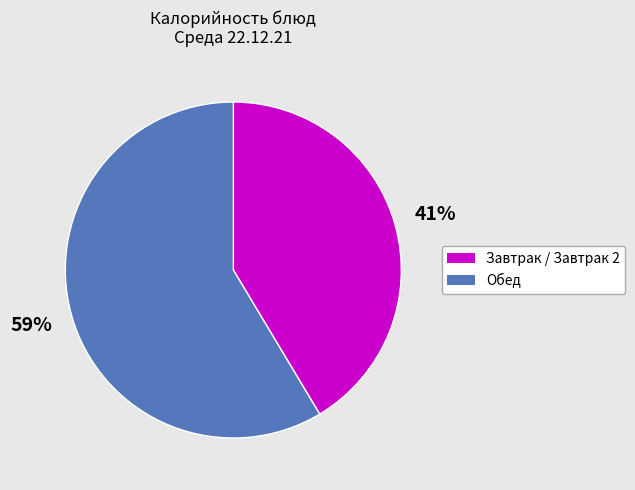

How many segments does this pie chart have?

2